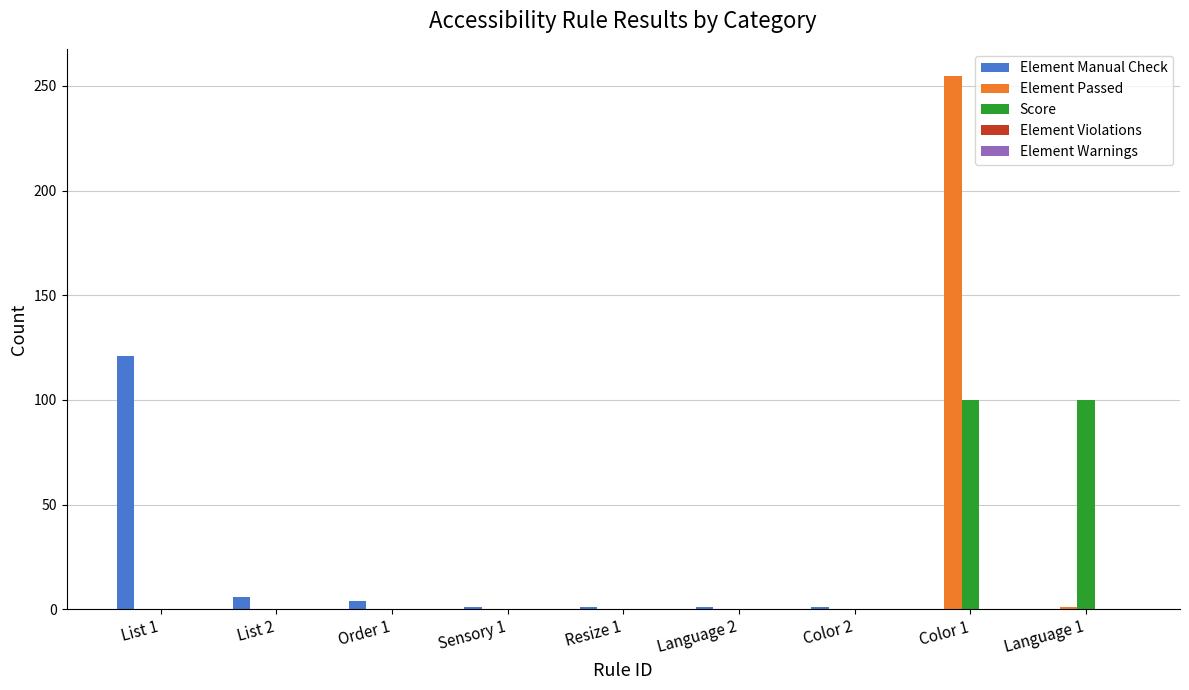

The value of Score at Language 1 is 55. True or false?

False